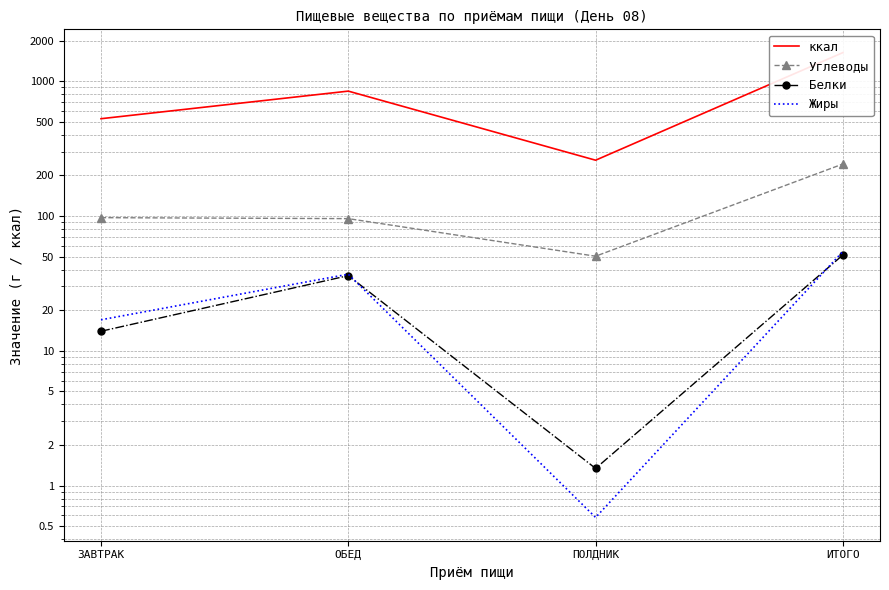

Which label corresponds to the smallest value in the chart?

ПОЛДНИК